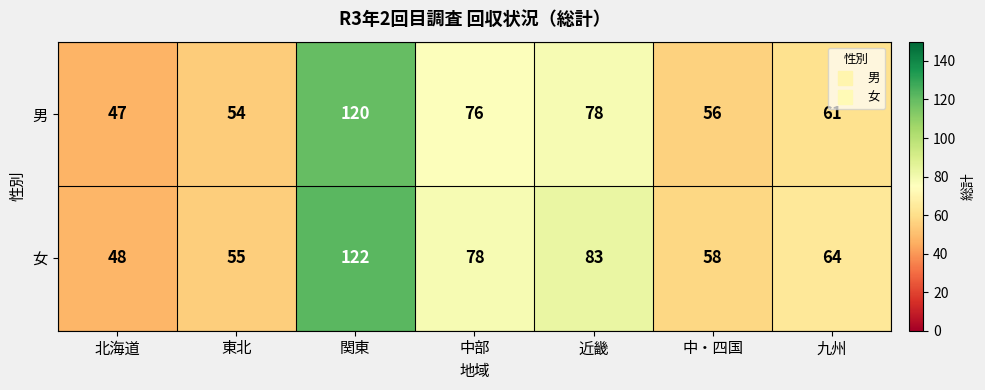

Which series has the largest total across all categories?

女